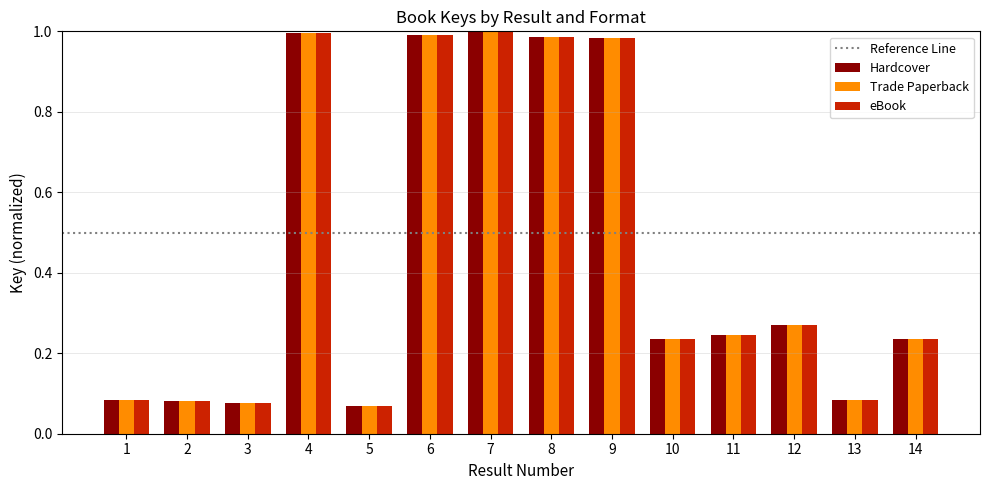

At how many categories does at least one series exceed 0?

14